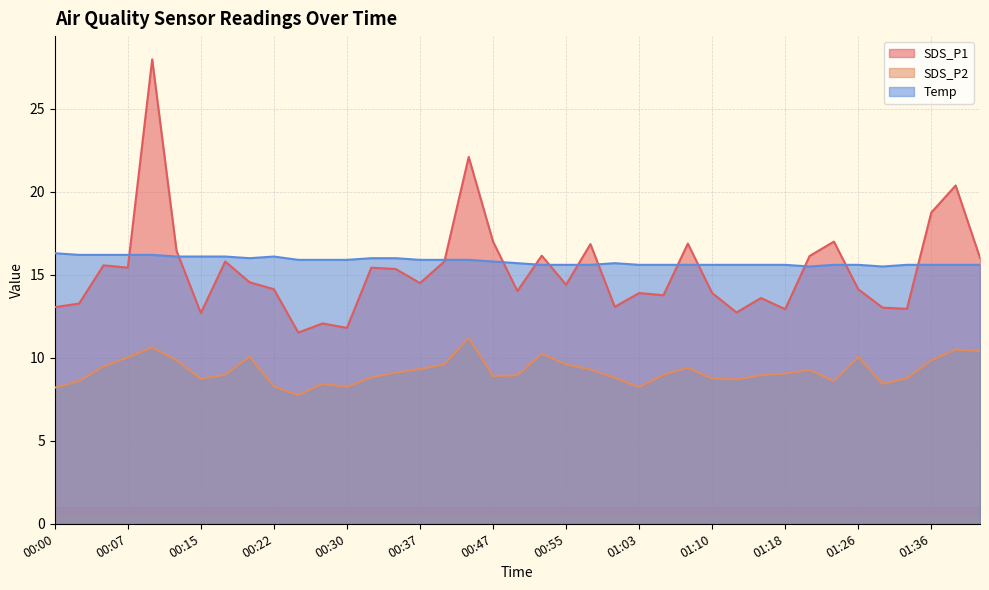

Rank the series at 00:10 from lowest to highest value.

SDS_P2, Temp, SDS_P1